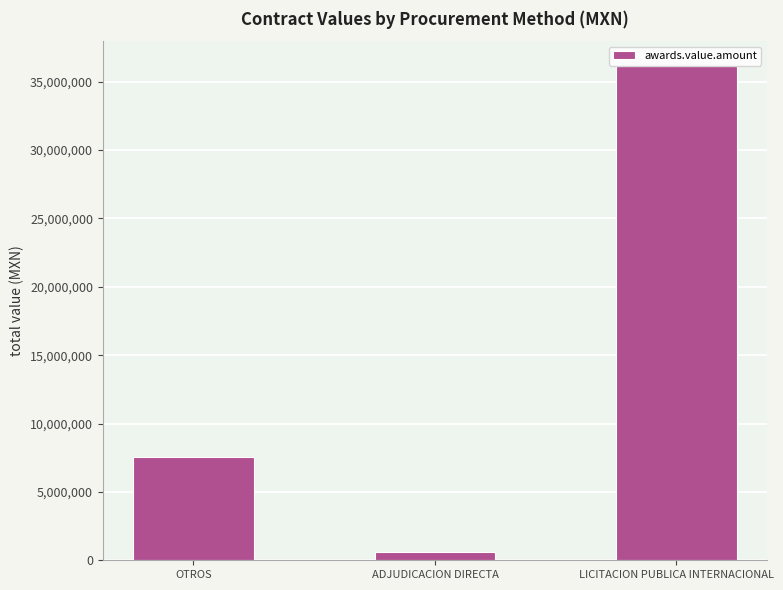

What is the maximum value shown in the chart?

36152820.0